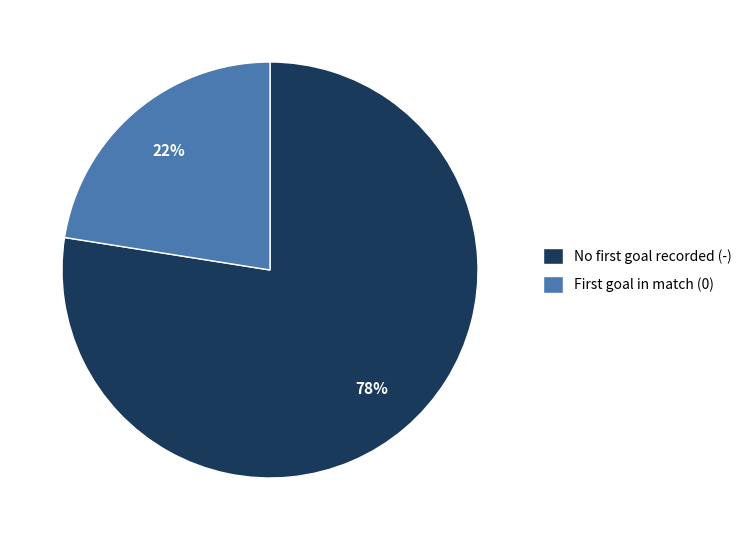

To the nearest percent, what is the average slice percentage?

50%